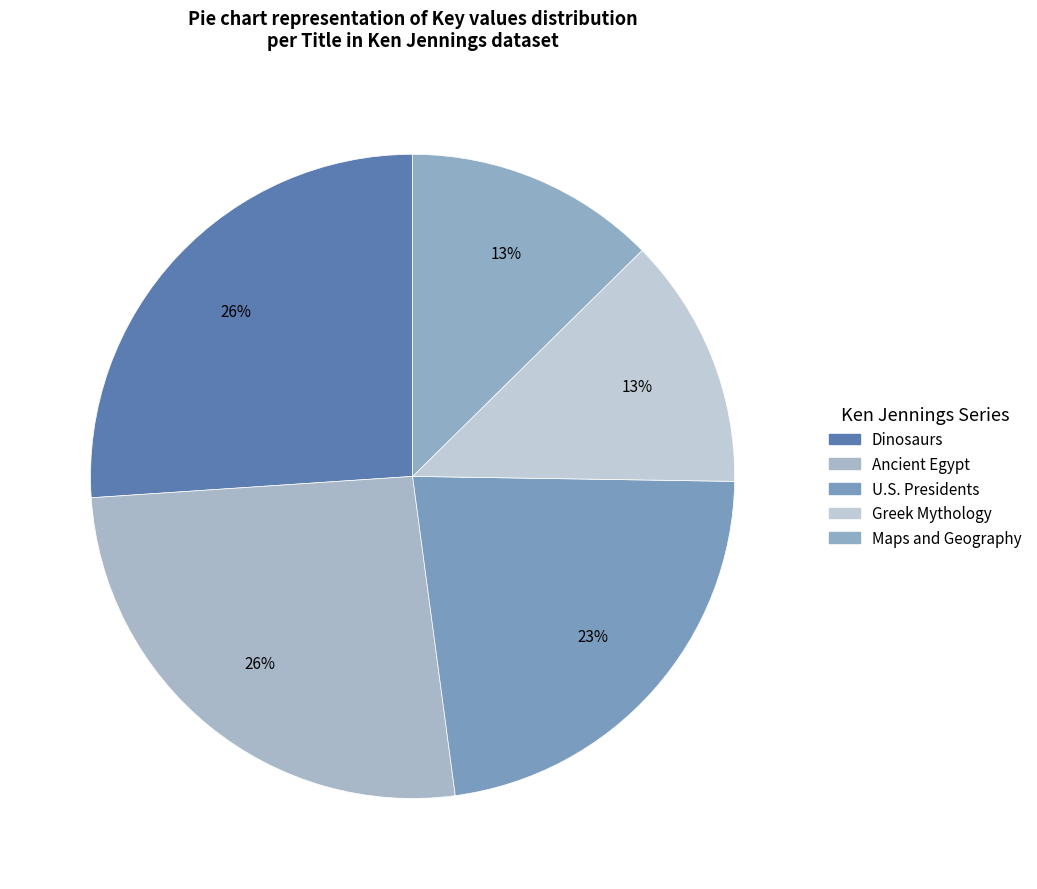

What is the smallest slice in the pie chart?

Maps and Geography